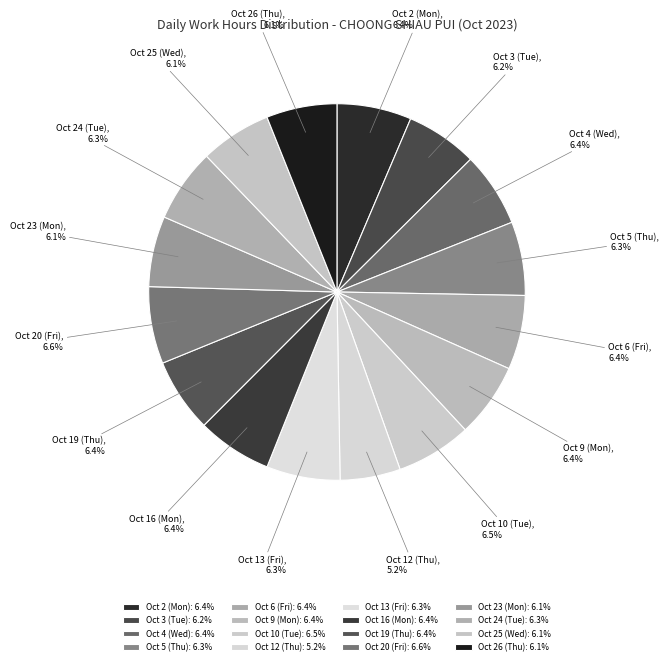

Approximately how many times larger is the value at Oct 24 (Tue) compared to Oct 4 (Wed)?

1.0